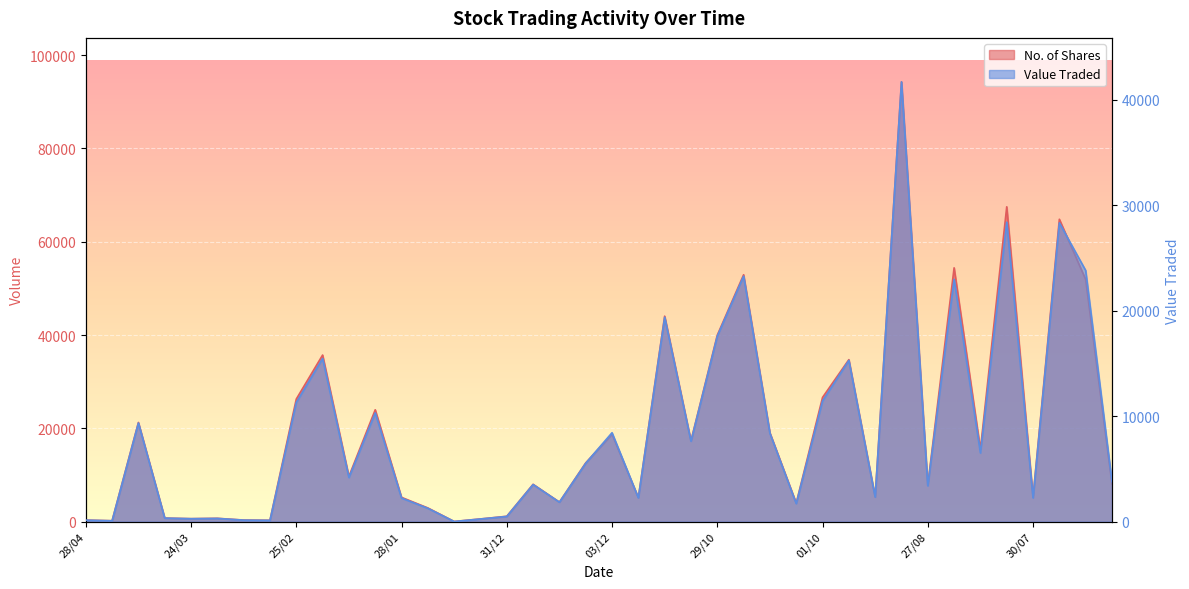

In Value Traded, how many points are lower than both neighbors (excluding endpoints)?

13